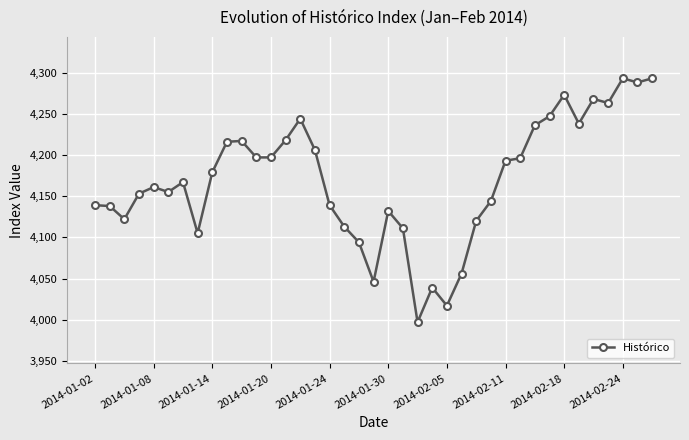

What is the smallest value displayed?

3997